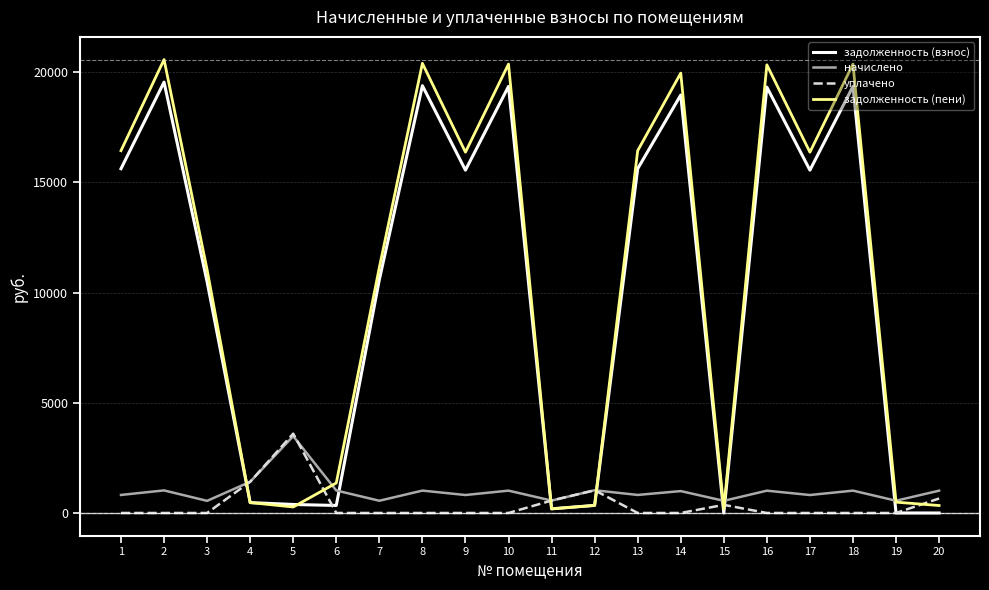

At how many categories does at least one series exceed 16771?

6